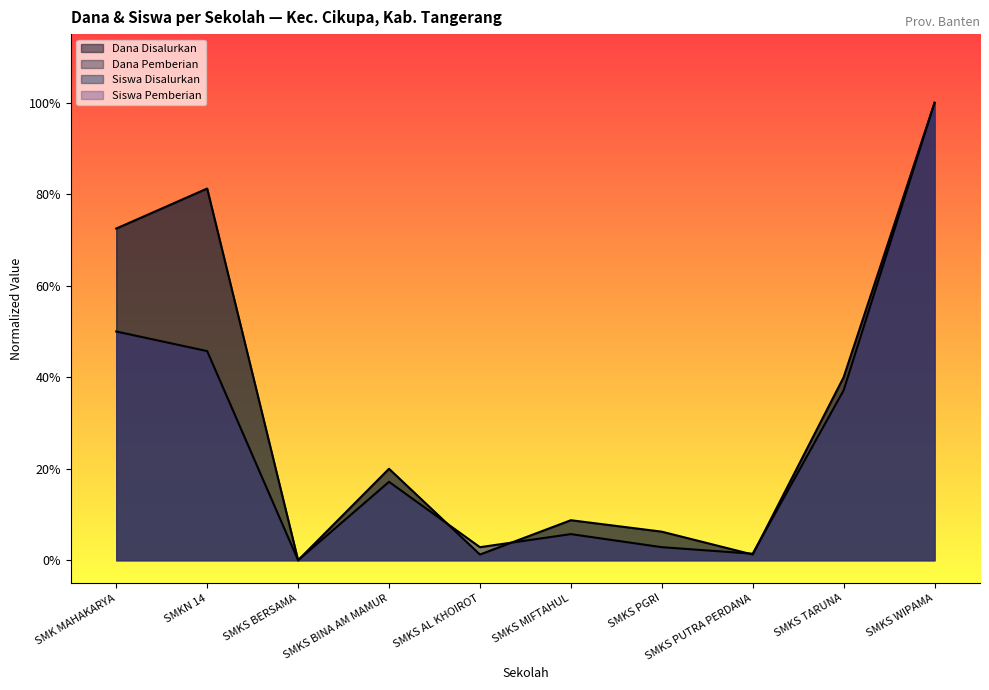

List the series in order of their overall mean, lowest first.

Siswa Disalurkan, Dana Disalurkan